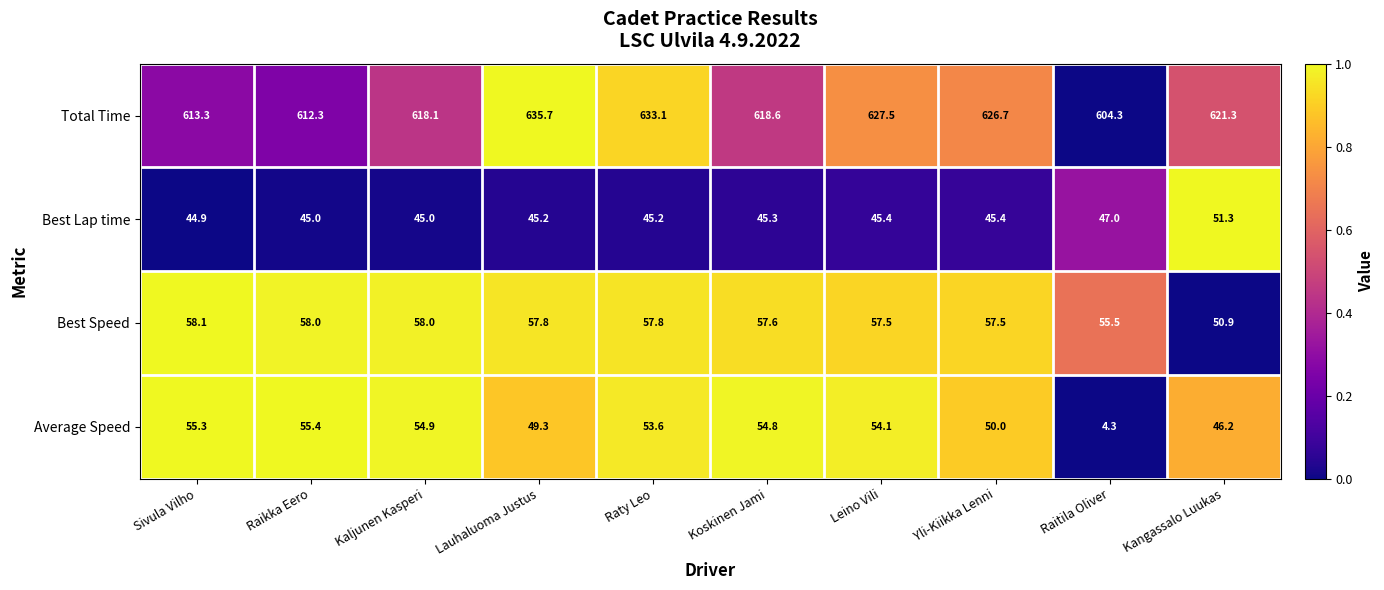

Rank the series at Raitila Oliver from highest to lowest value.

Total Time, Best Speed, Best Lap time, Average Speed